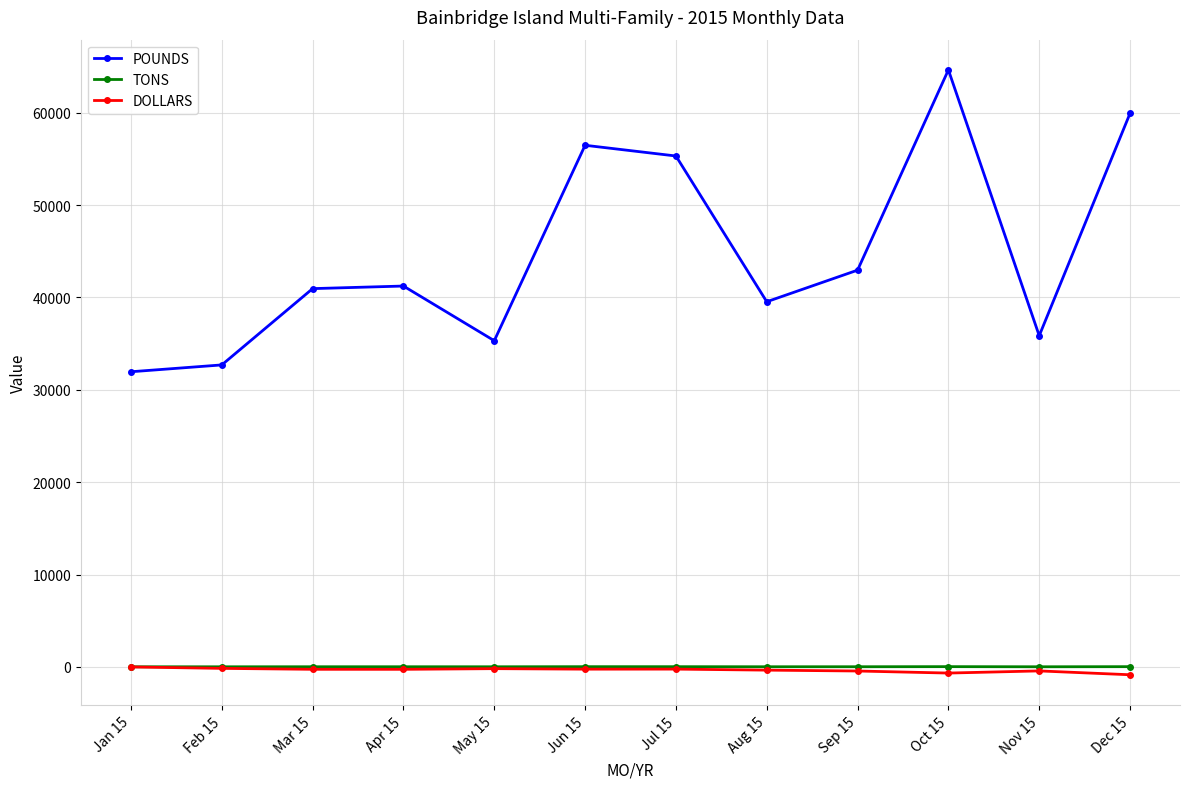

At how many categories does at least one series exceed 23571?

12